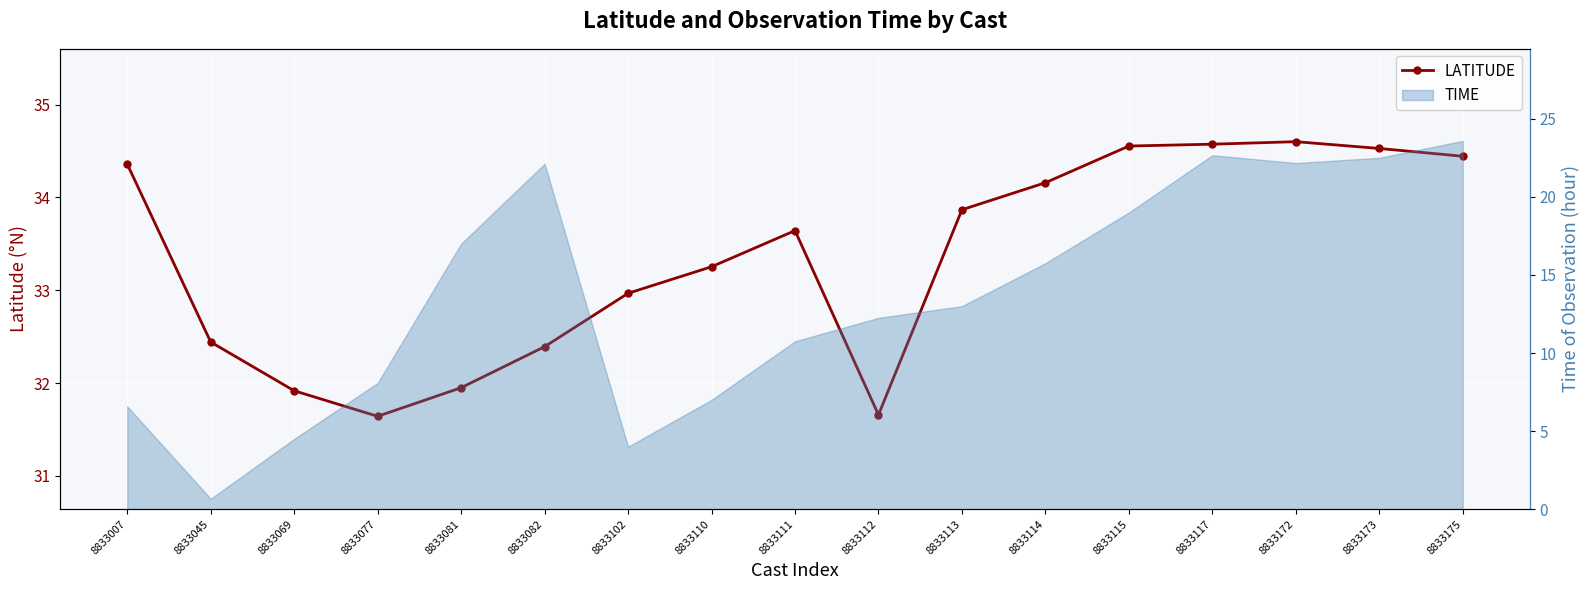

The chart shows a value of 50.3 at 8833045. True or false?

False